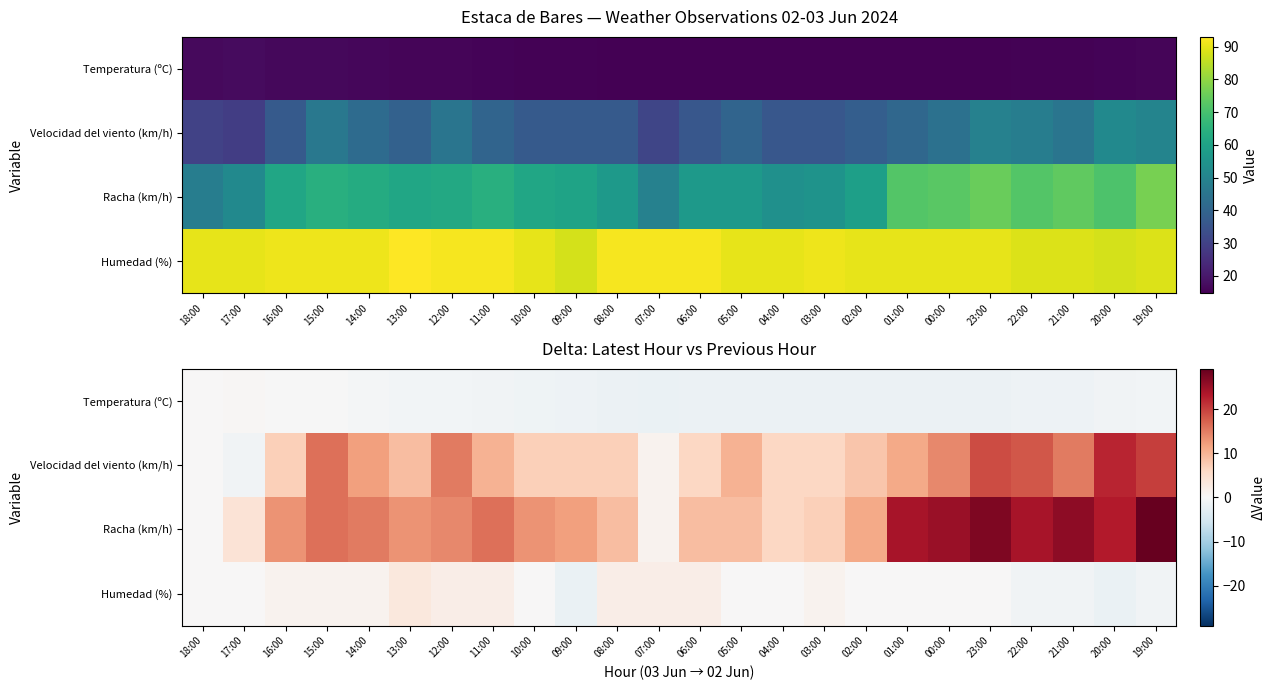

Which category has the lowest value in the Velocidad del viento (km/h) series?

17:00